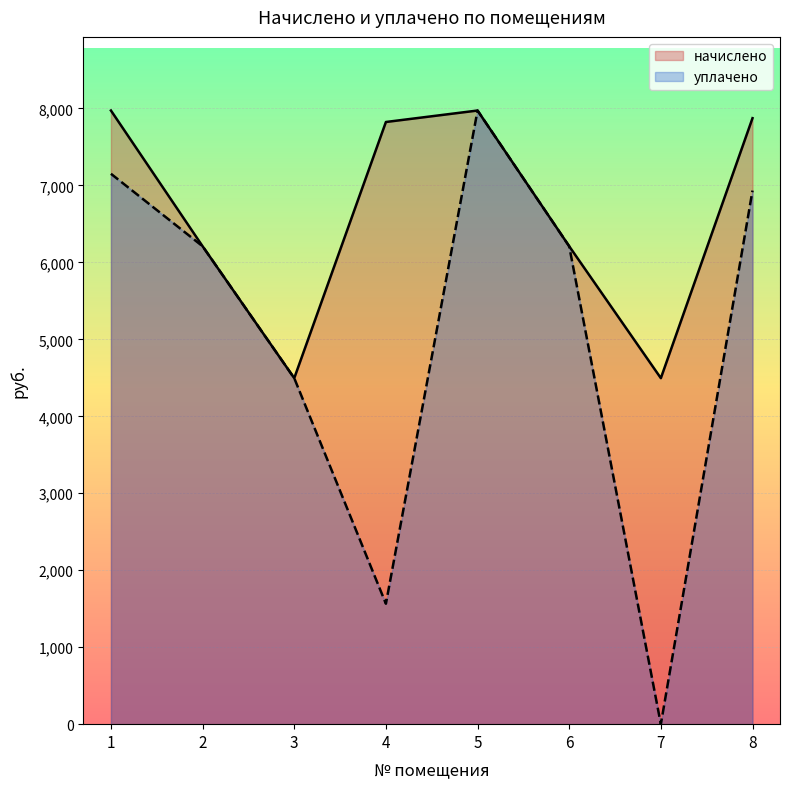

Reading left to right, list all the values displayed in this chart.

начислено: 7973.6	6210.0	4496.0	7824.6	7973.6	6210.0	4496.0	7874.3
уплачено: 7151.9	6210.0	4496.0	1564.9	7973.6	6210.0	0.0	6933.4